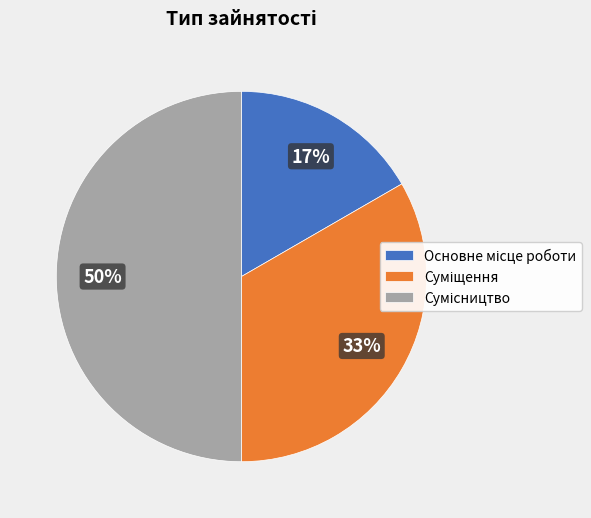

To the nearest percent, what is the average slice percentage?

33%